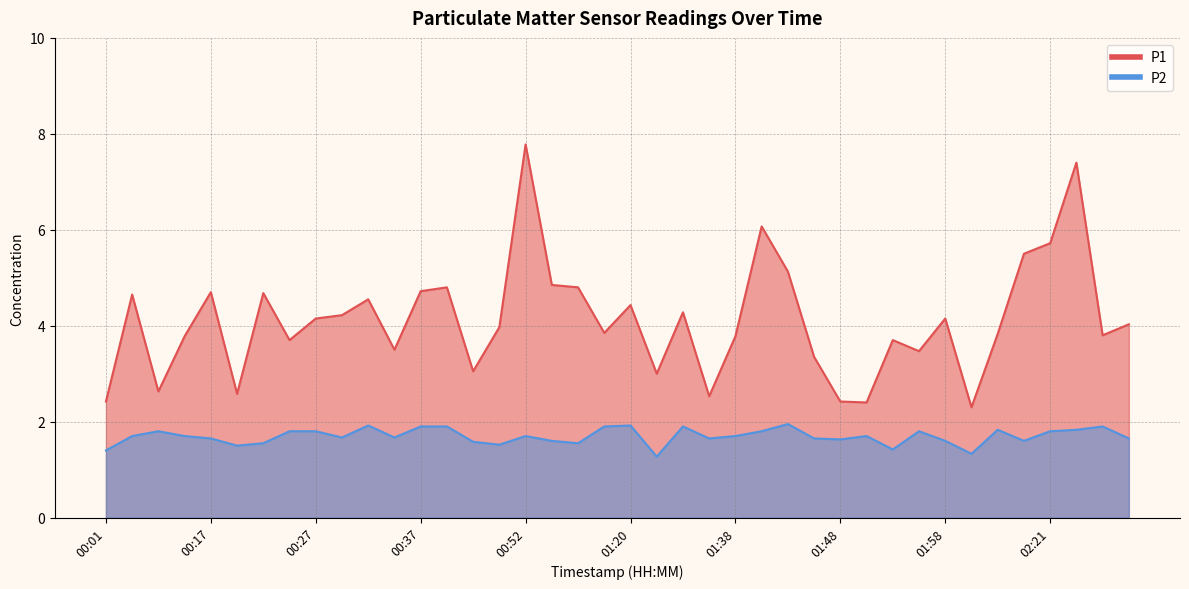

True or false: P1 has more than 2 interior local peaks.

True